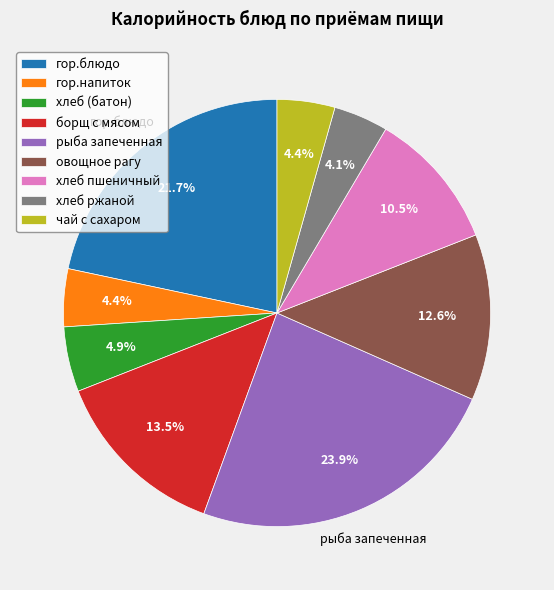

Is there a majority slice in this chart?

No